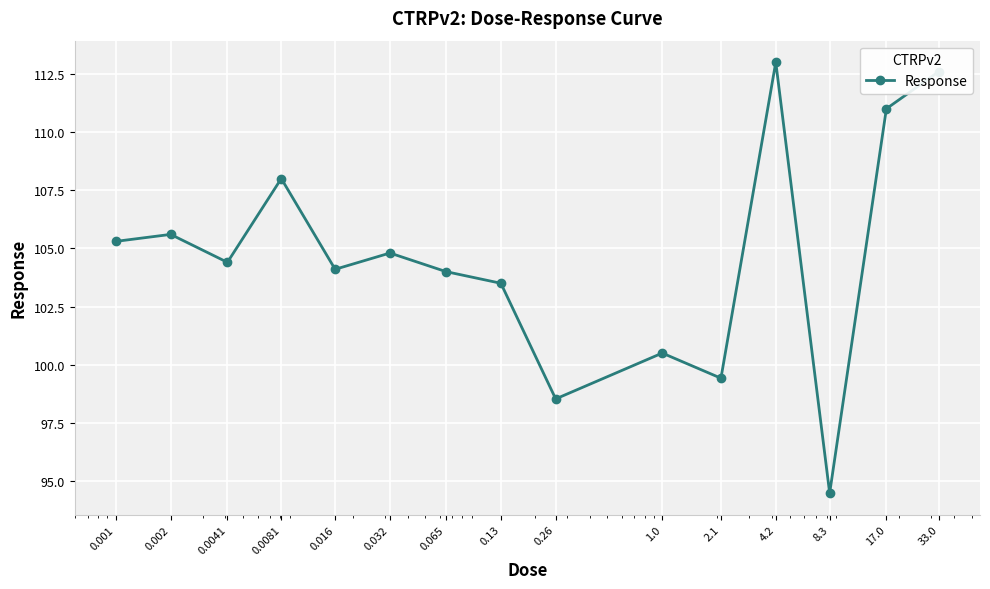

What is the value of the 15th point from the left?

112.6